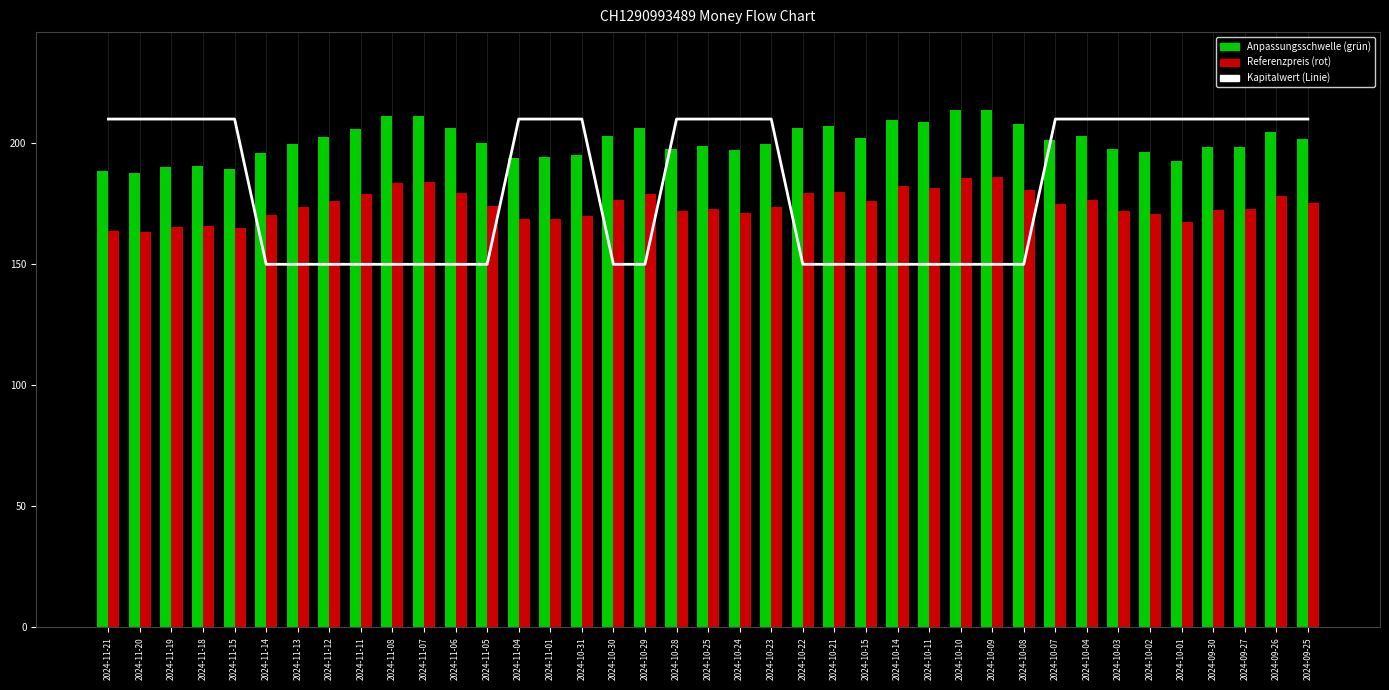

Between 2024-10-10 and 2024-10-03, which is larger?

2024-10-03